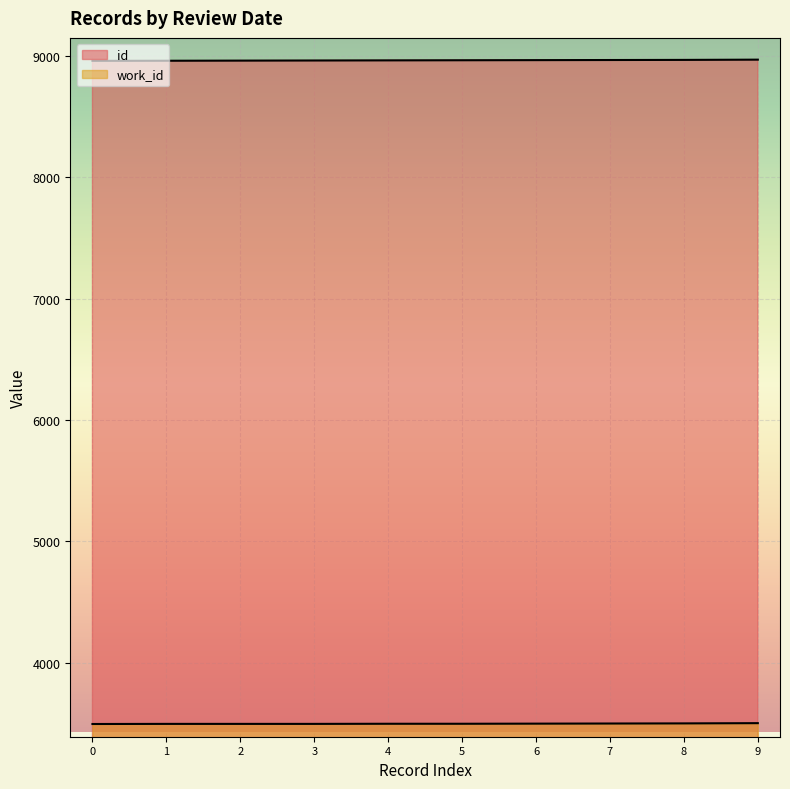

True or false: id and work_id cross at least once.

False